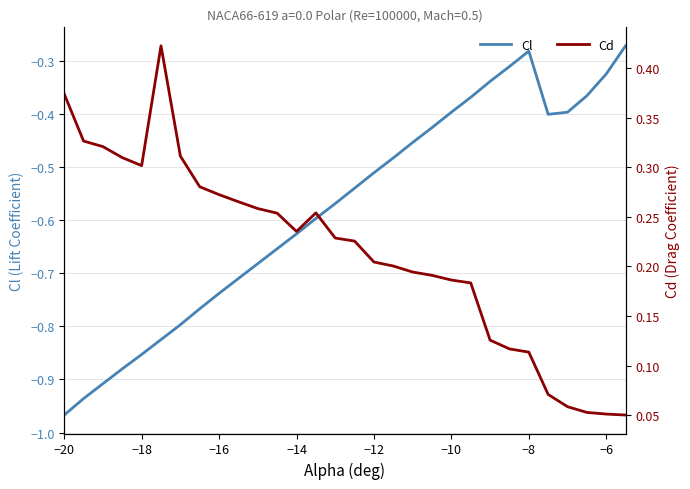

The value of Cl at −20 is -1.7. True or false?

False